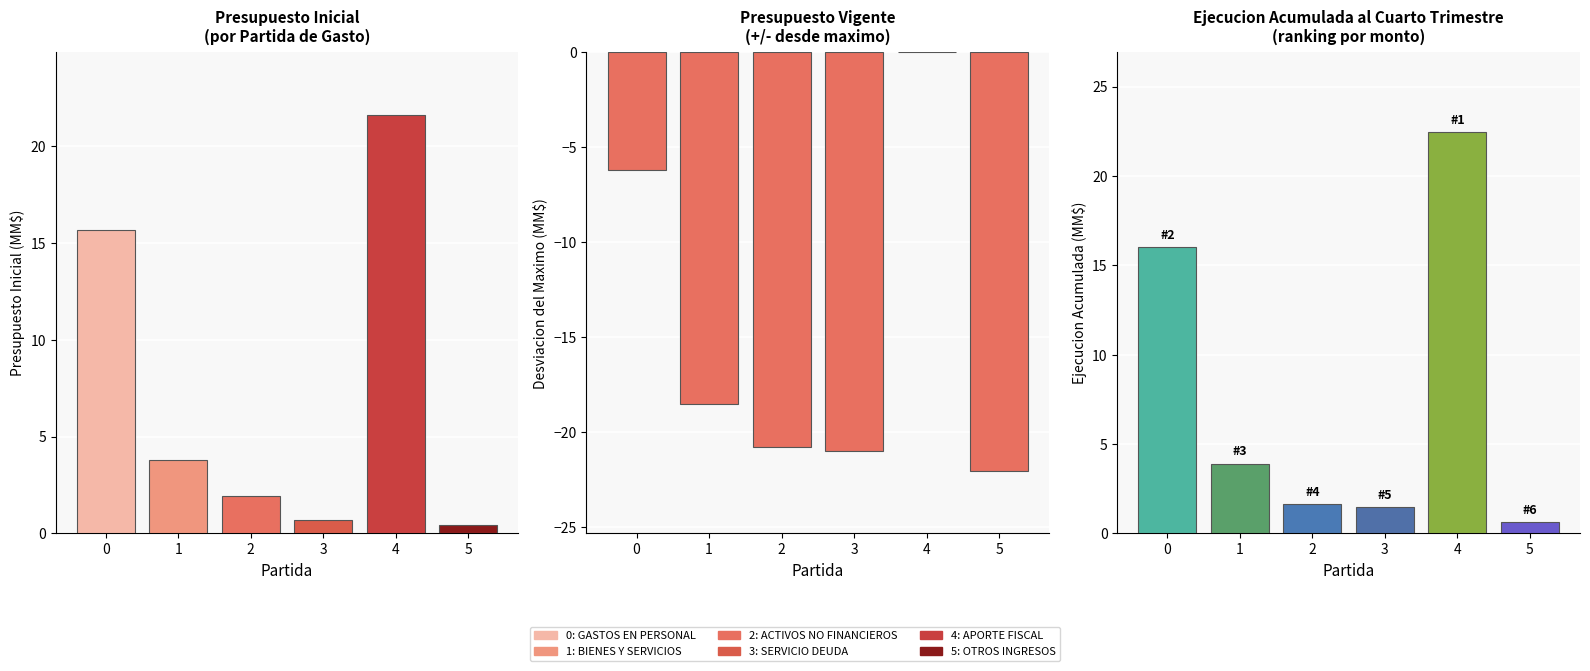

True or false: Presupuesto Vigente has a value of -8.0 at 4.

False